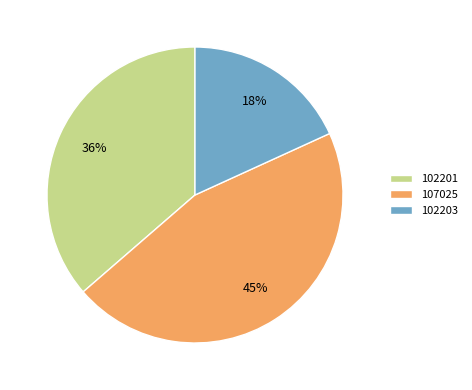

How many slices are in this pie chart?

3